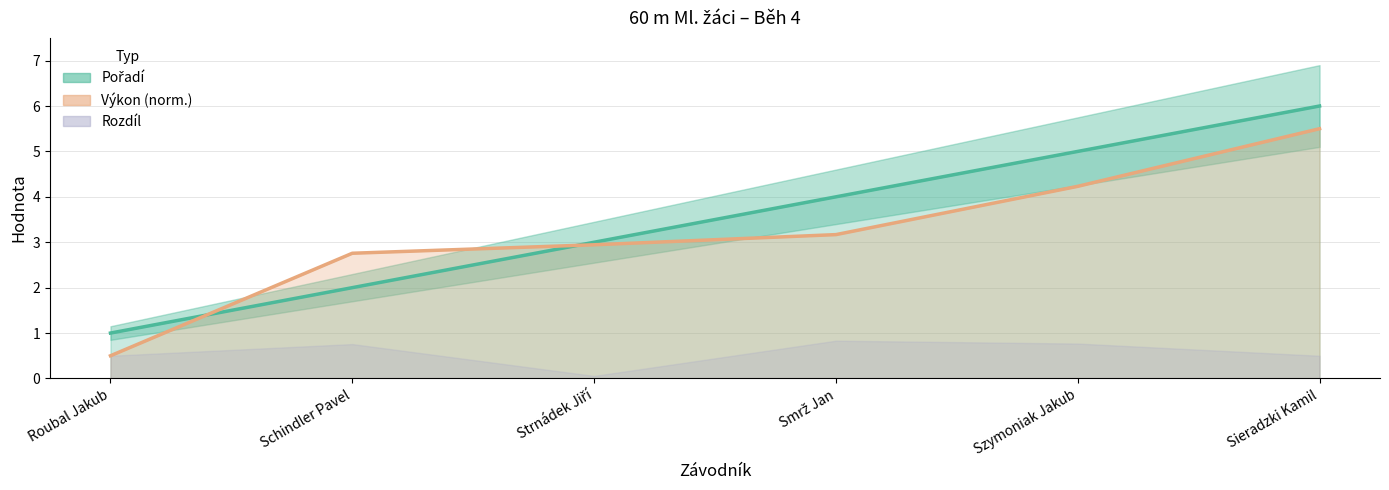

True or false: Výkon has a value of 0.5 at Roubal Jakub.

True